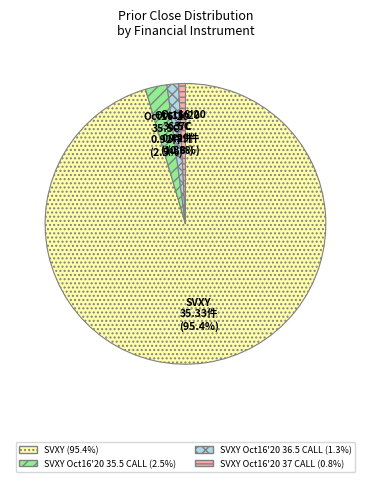

Is there any slice that represents more than half of the pie?

Yes